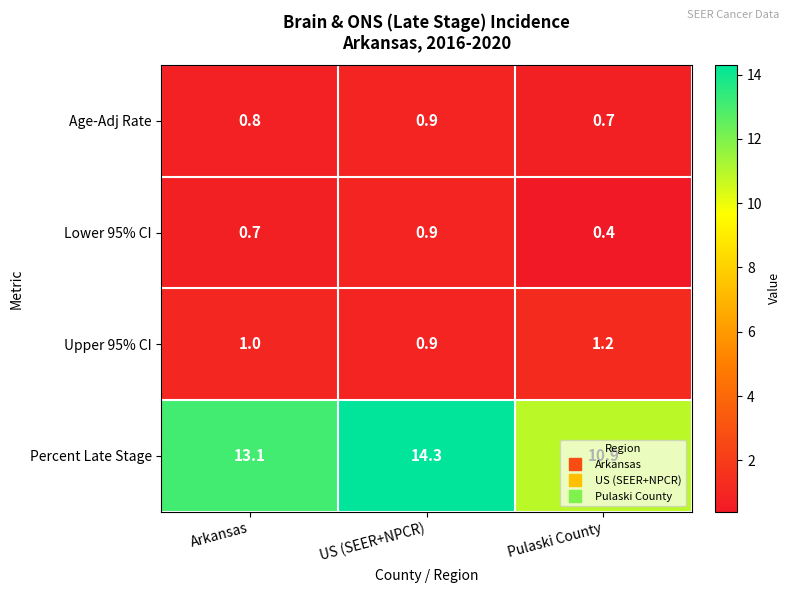

Between US (SEER+NPCR) and Pulaski County, which series saw the biggest shift?

Percent Late Stage